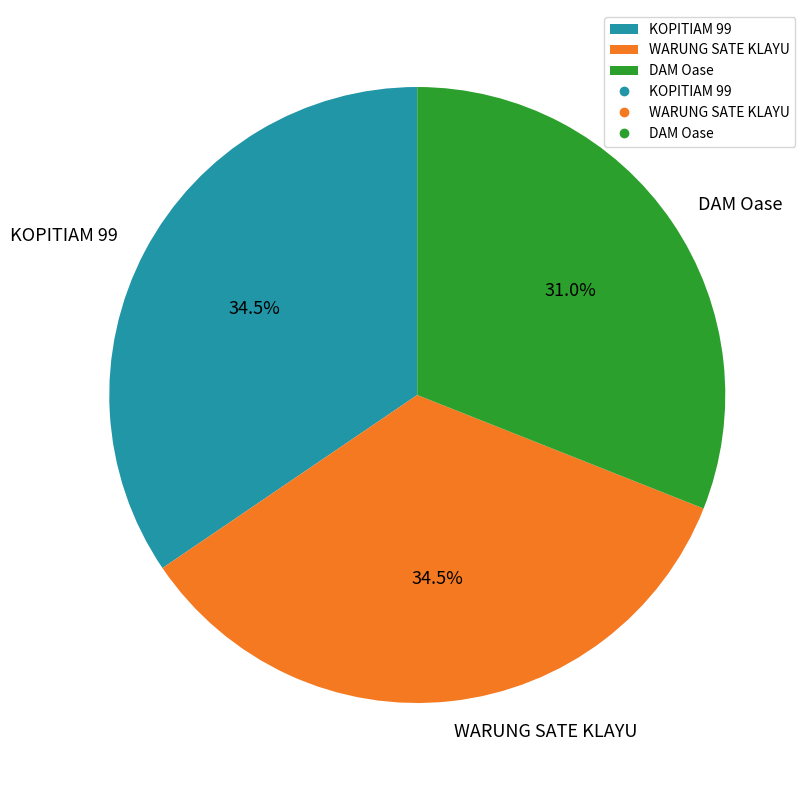

Which category has the smallest portion of the pie?

DAM Oase